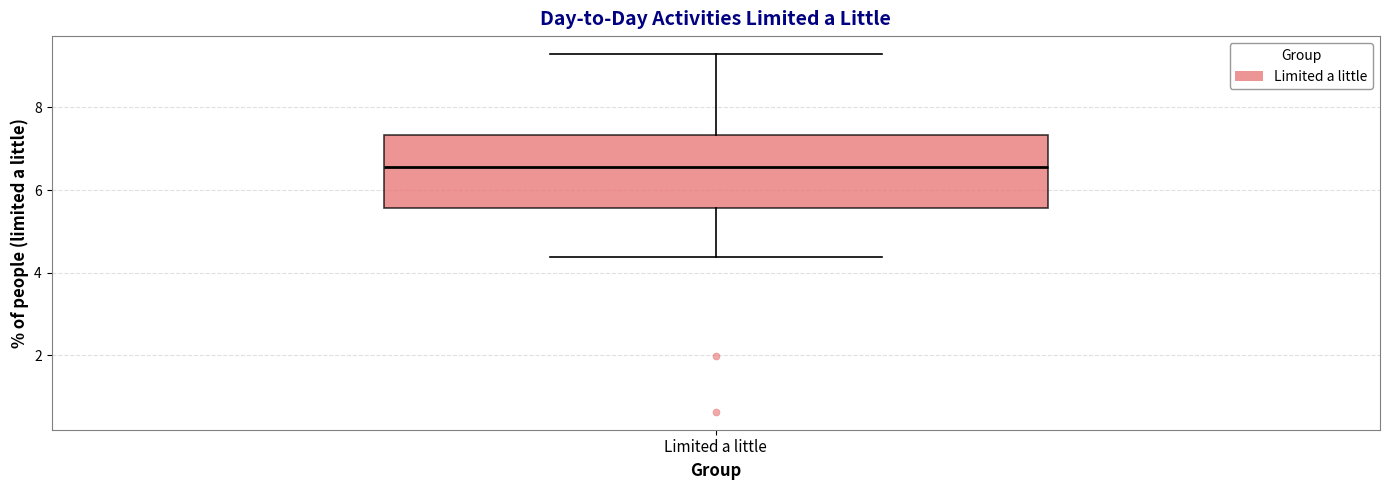

Transcribe this box plot: give where the median line is, the range the box spans, and where the two whiskers end, as read against the y-axis. The values are not printed on the chart, so give them approximately, as read against the axis.

median 6.6, box 5.6 to 7.4, whiskers 4.4 to 9.2